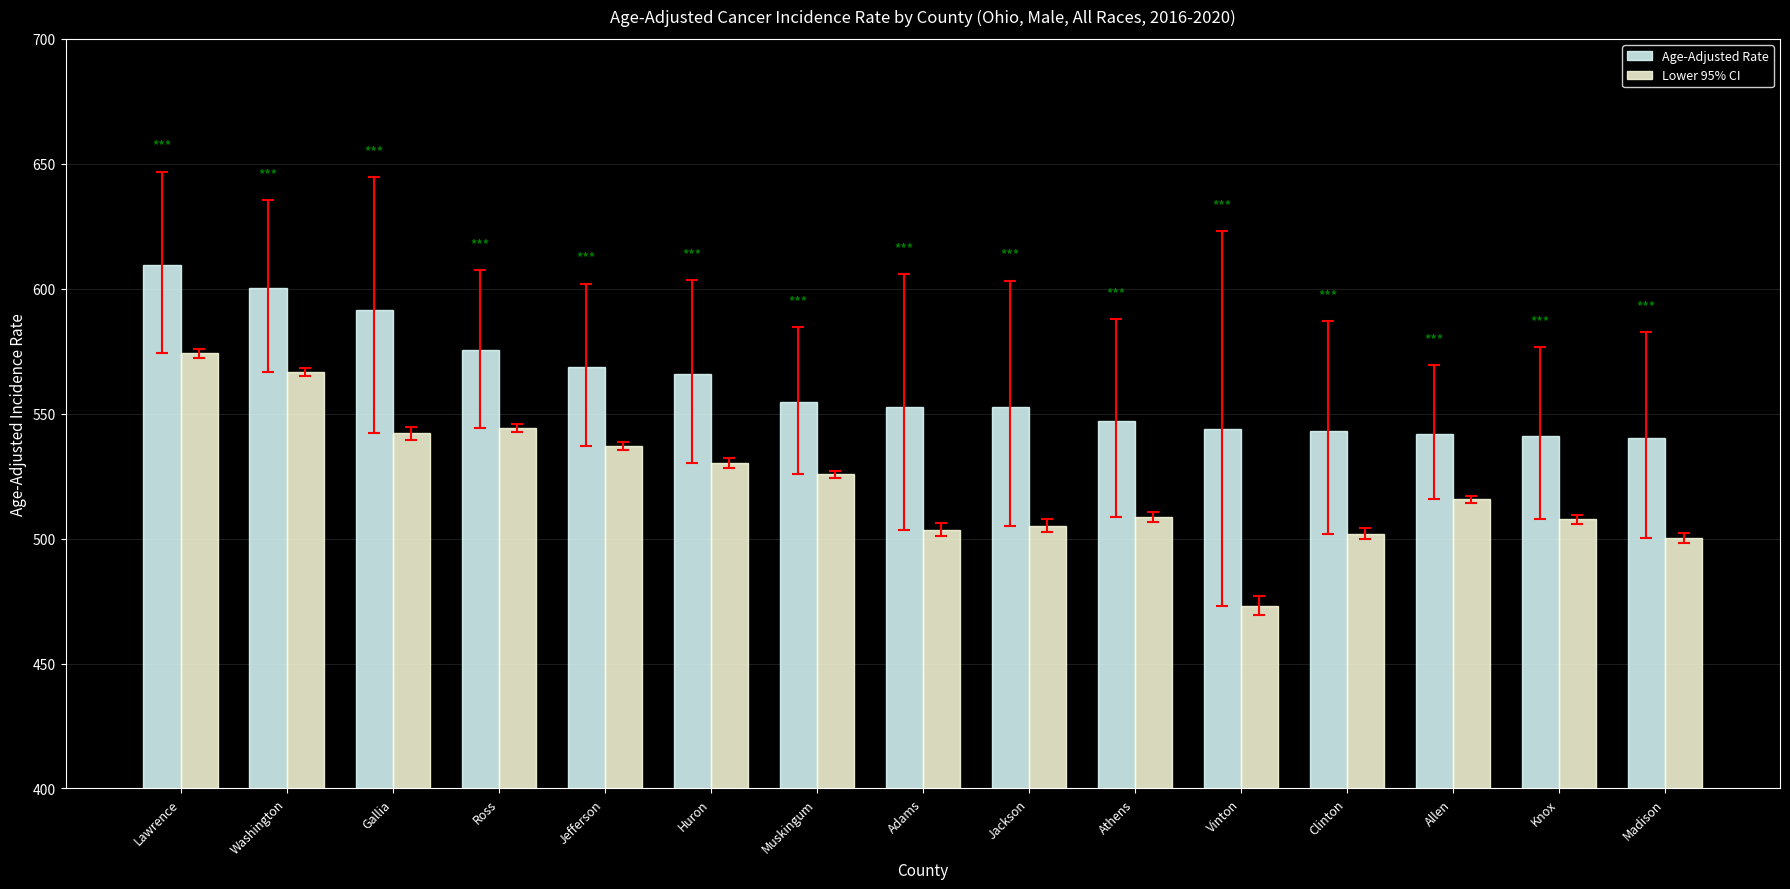

Which category has the highest value in the Lower 95% CI series?

Lawrence